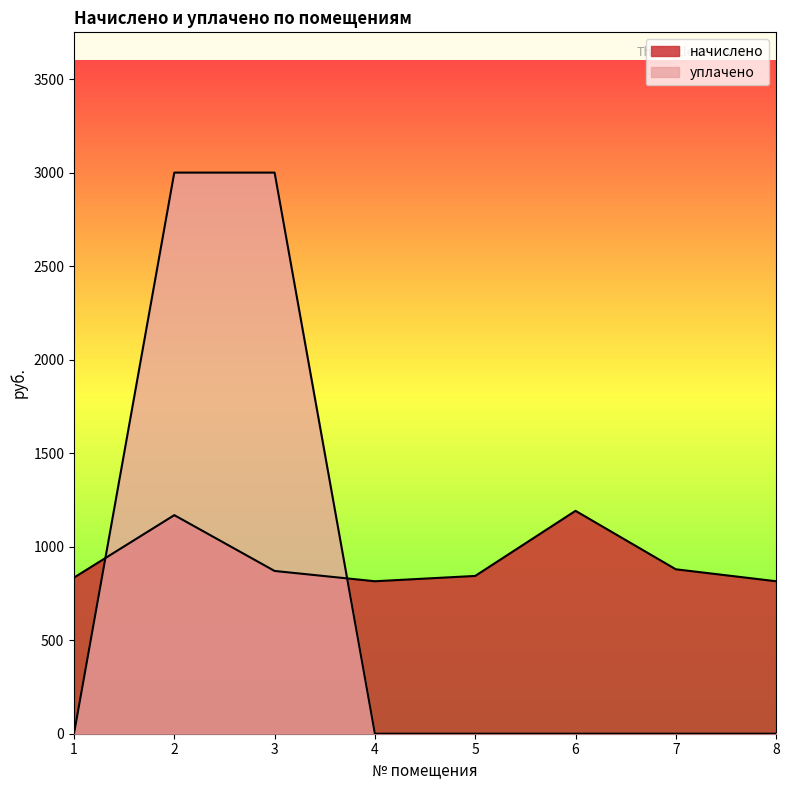

What is the difference between the начислено values at 8 and 3?

55.0